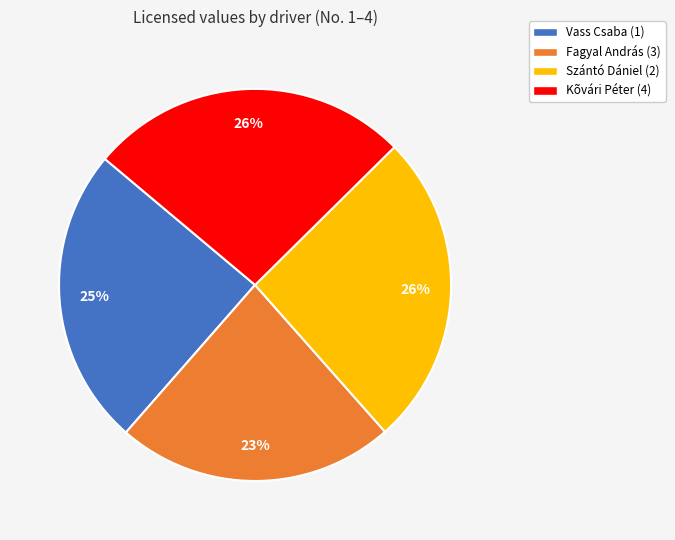

How many slices are in this pie chart?

4